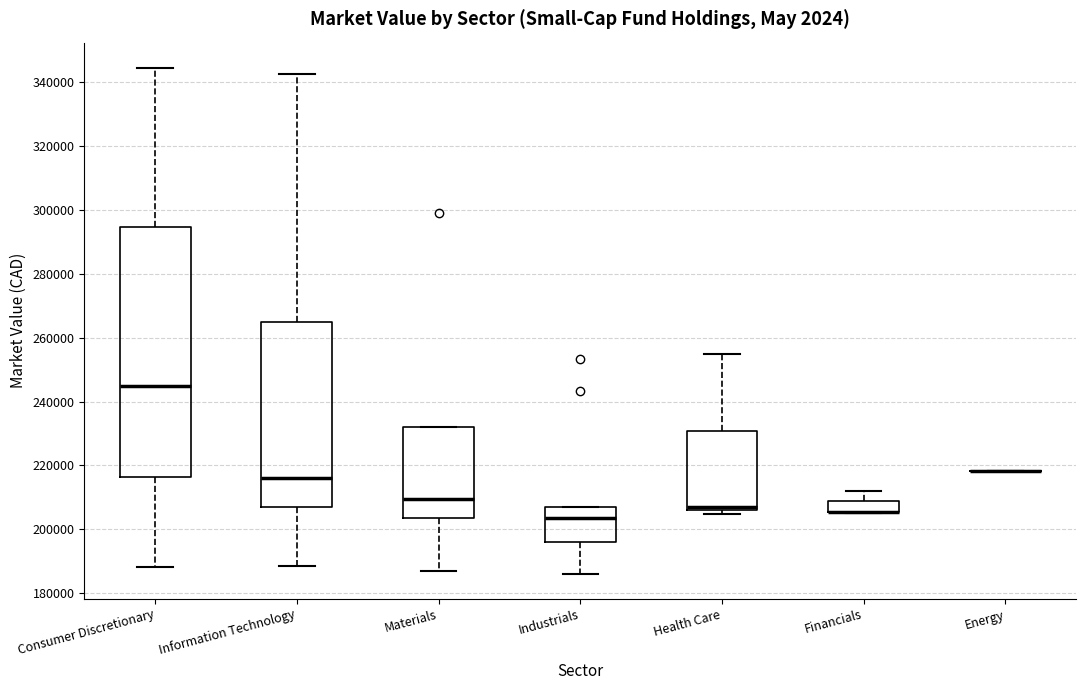

Reading left to right, read every box against the y-axis: the position of its median line, the range the box covers, and the ends of its whiskers. The values are not printed on the chart, so give them approximately, as read against the axis.

Consumer Discretionary: median 244000, box 216000 to 294000, whiskers 188000 to 344000
Information Technology: median 216000, box 206000 to 264000, whiskers 188000 to 342000
Materials: median 210000, box 204000 to 232000, whiskers 188000 to 232000
Industrials: median 204000, box 196000 to 208000, whiskers 186000 to 208000
Health Care: median 206000 (just above the box's lower edge), box 206000 to 230000, whiskers 204000 to 256000
Financials: median 206000 (drawn on the box's lower edge), box 206000 to 208000, whiskers 206000 to 212000
Energy: box collapsed to a line at 218000, whiskers 218000 to 218000